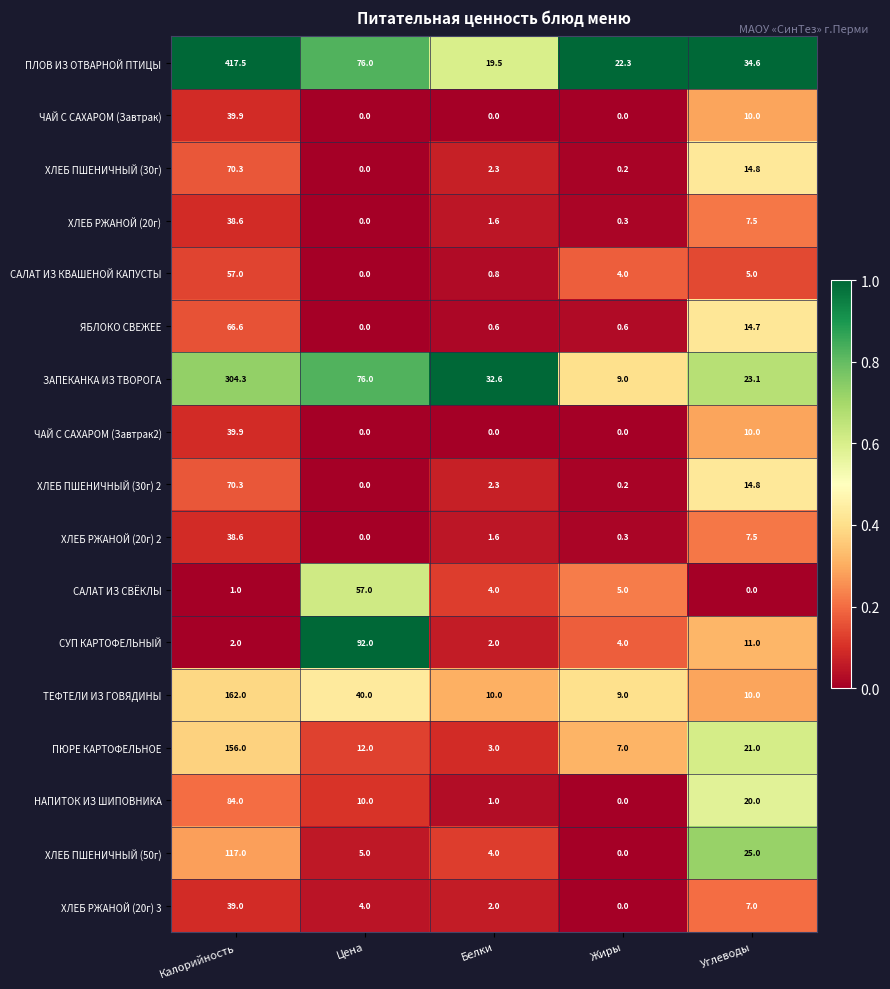

True or false: ТЕФТЕЛИ ИЗ ГОВЯДИНЫ has a value of 10.0 at Белки.

True